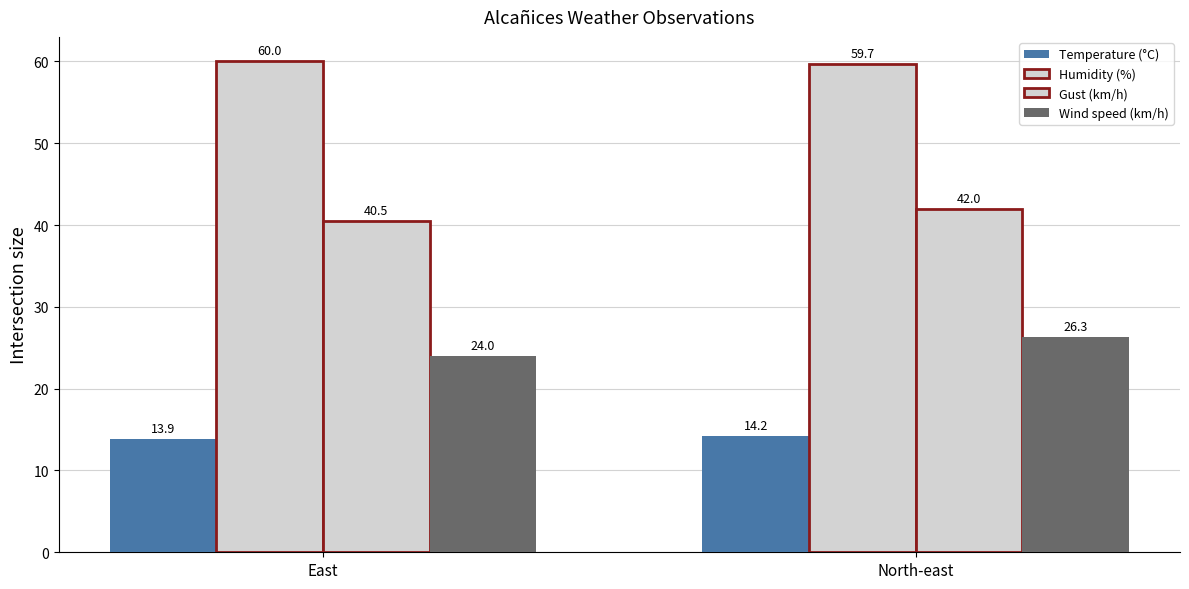

What is the greatest value displayed?

60.0